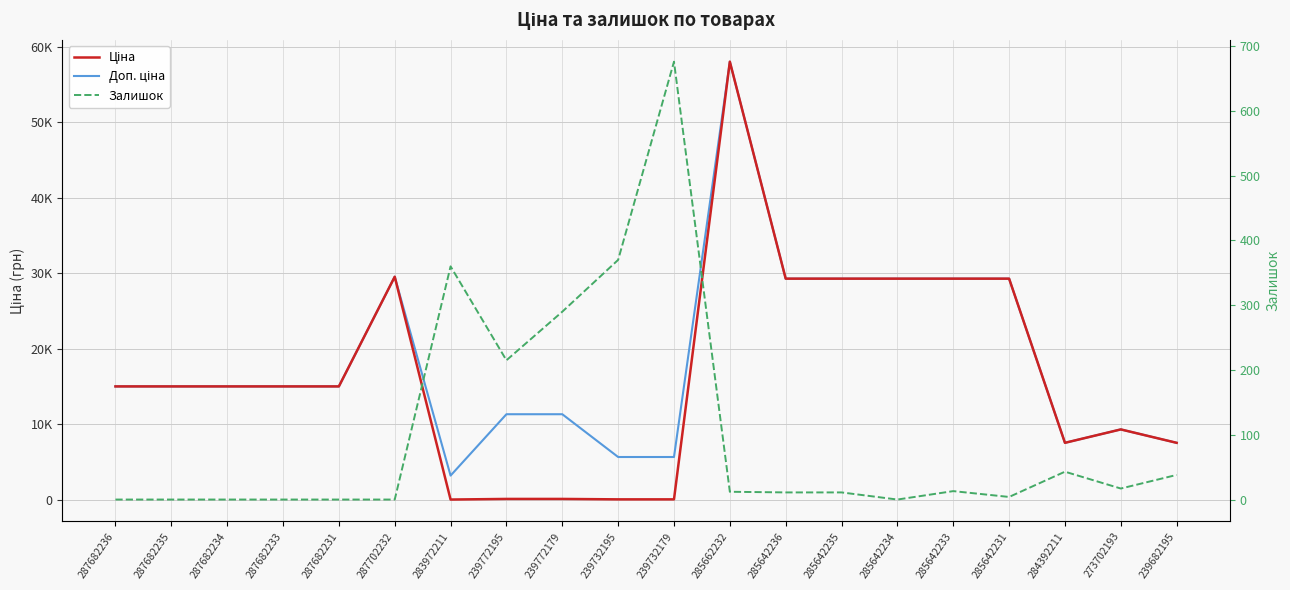

What is the approximate value of Доп. ціна at 273702193?

9321.4